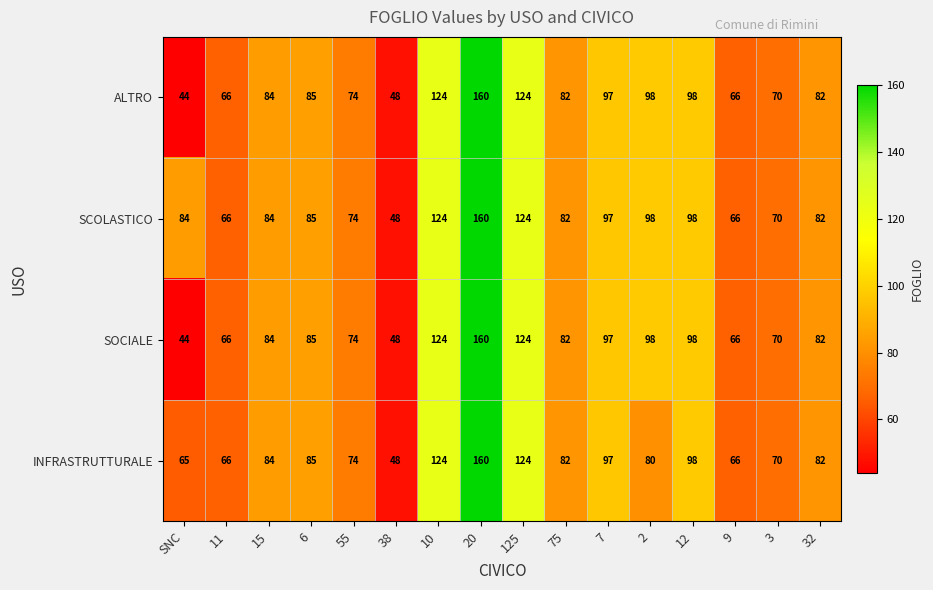

What is the minimum value shown in the chart?

44